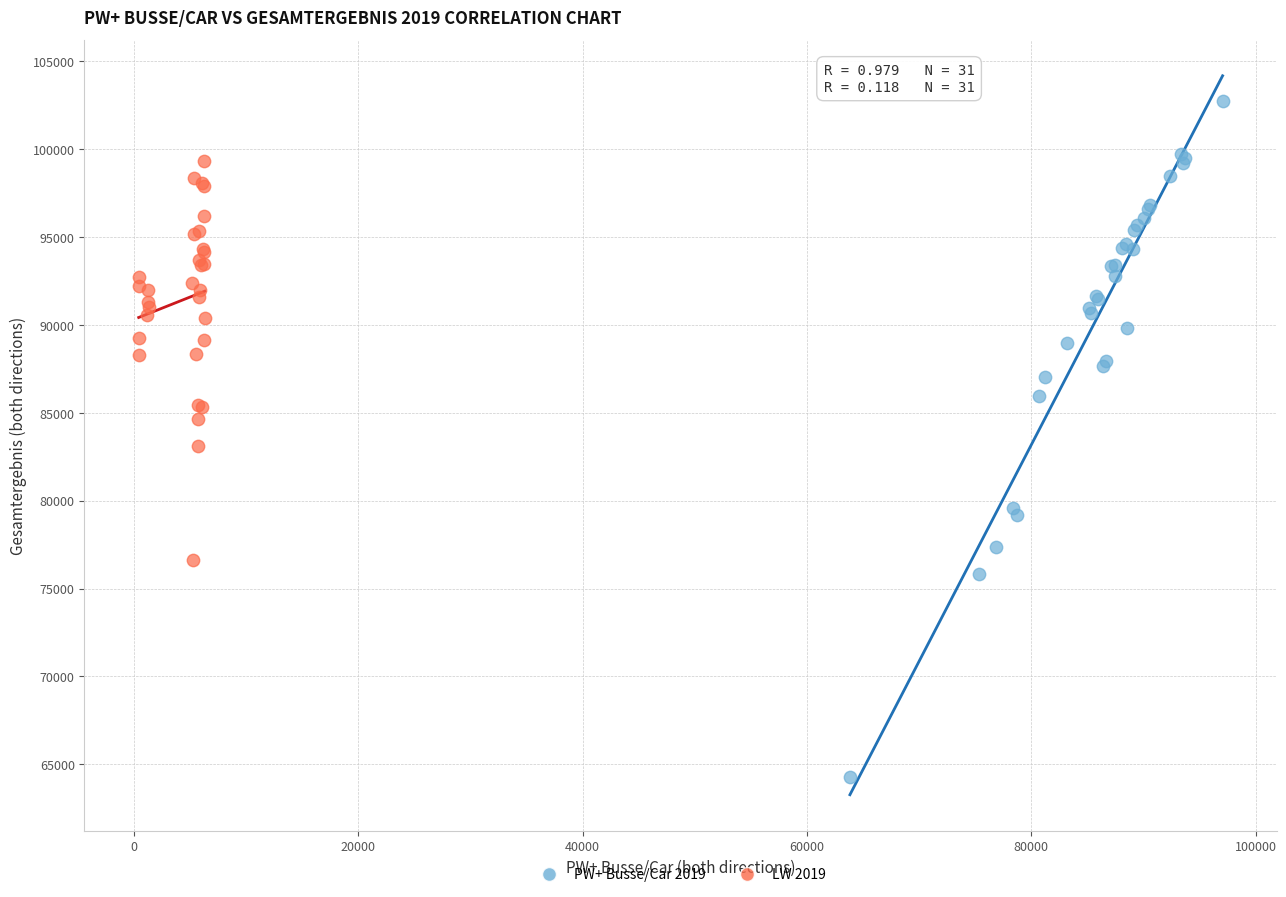

Which series contains the lowest Y value?

PW+ Busse/Car 2019